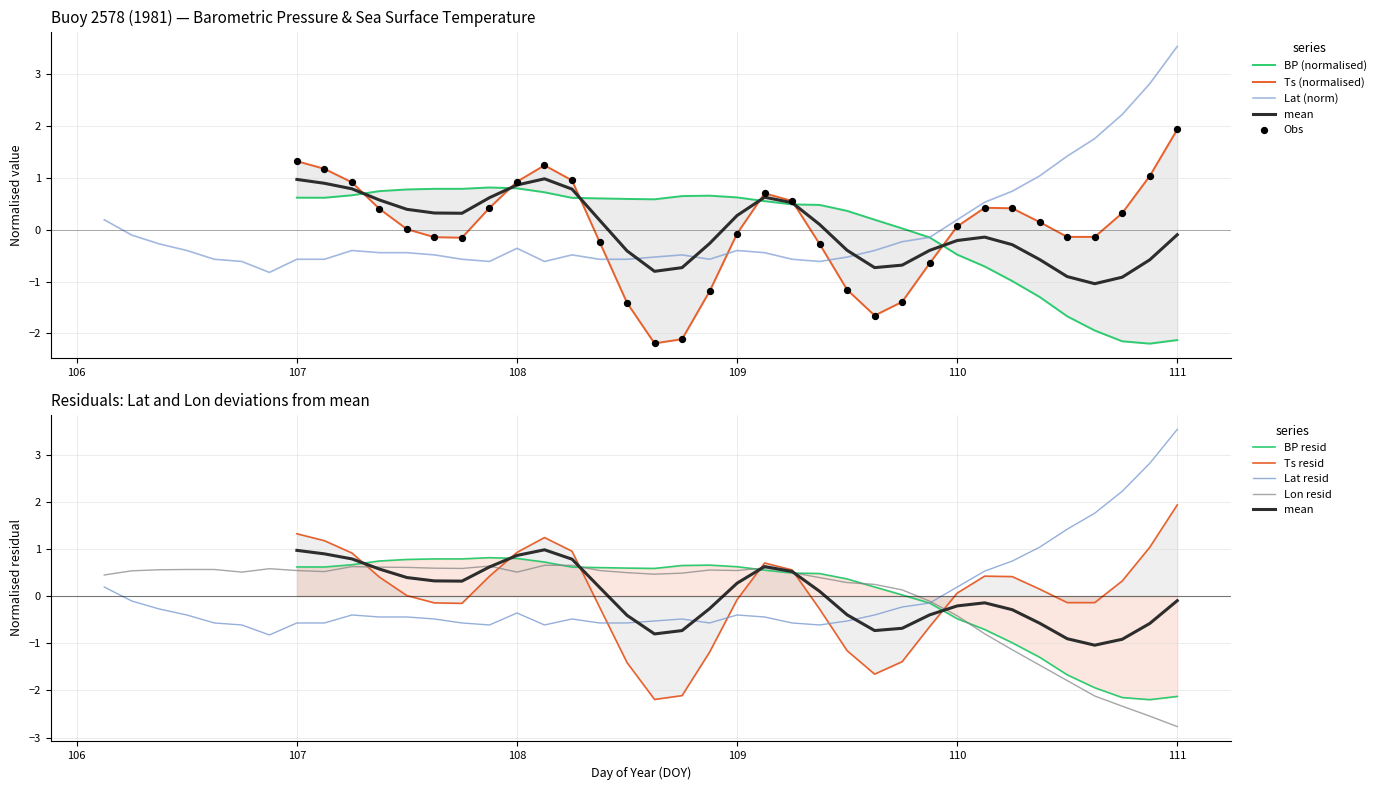

Which series reaches the maximum Y coordinate?

Lat